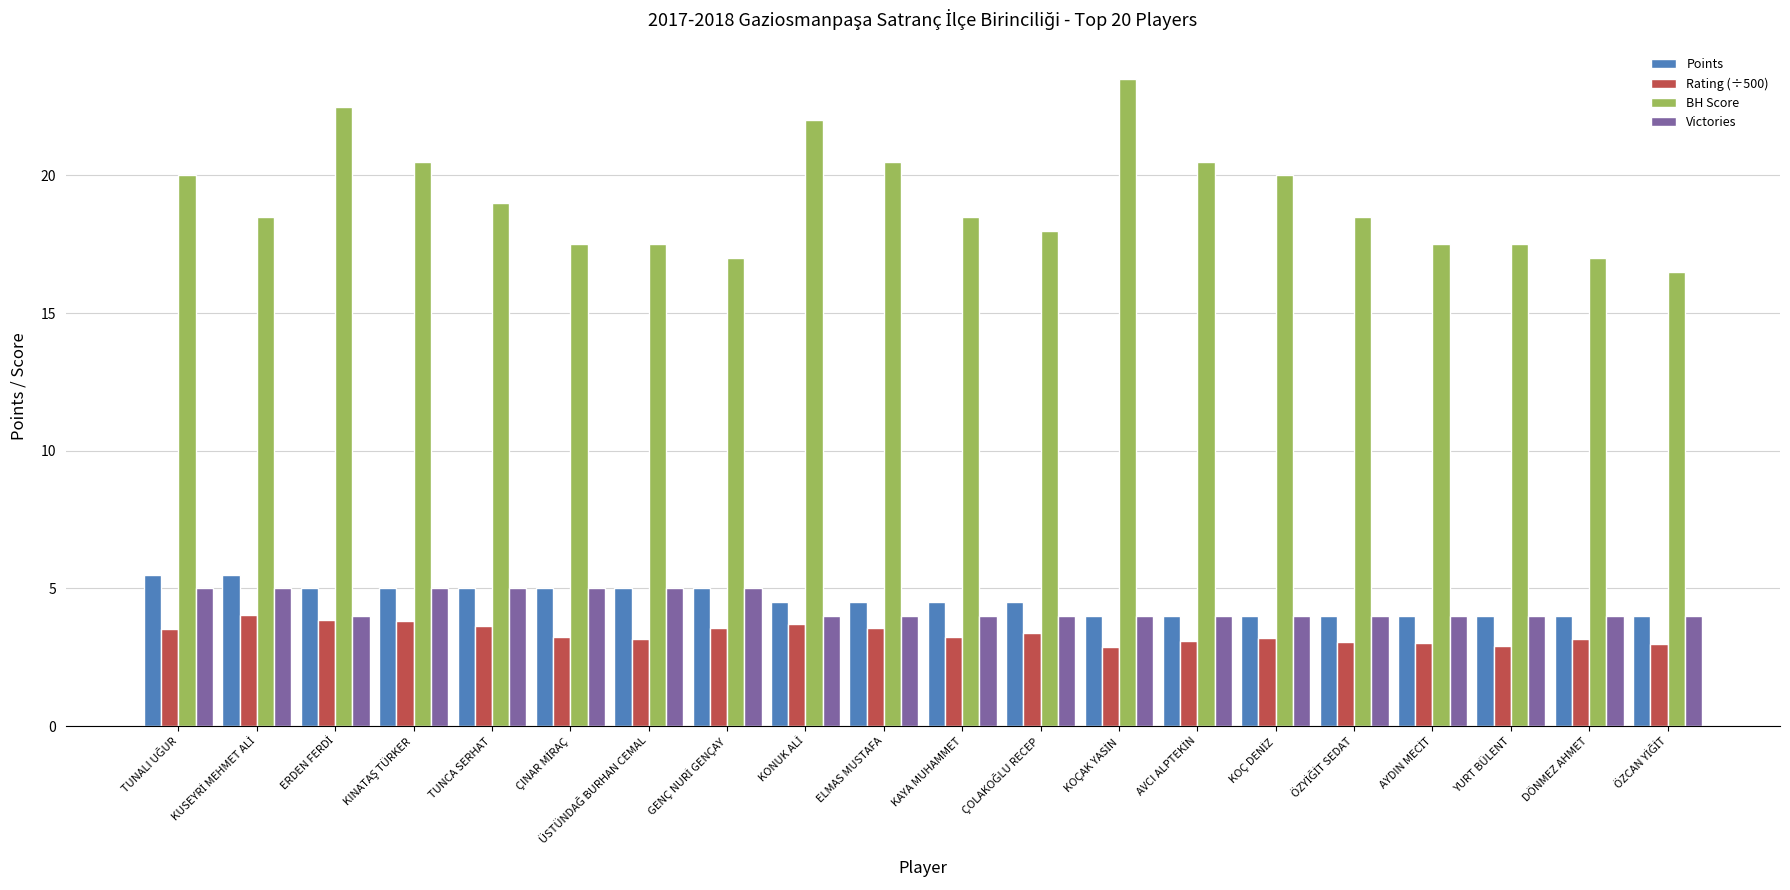

What are all the series names shown in the legend?

Points, Rating (÷500), BH Score, Victories